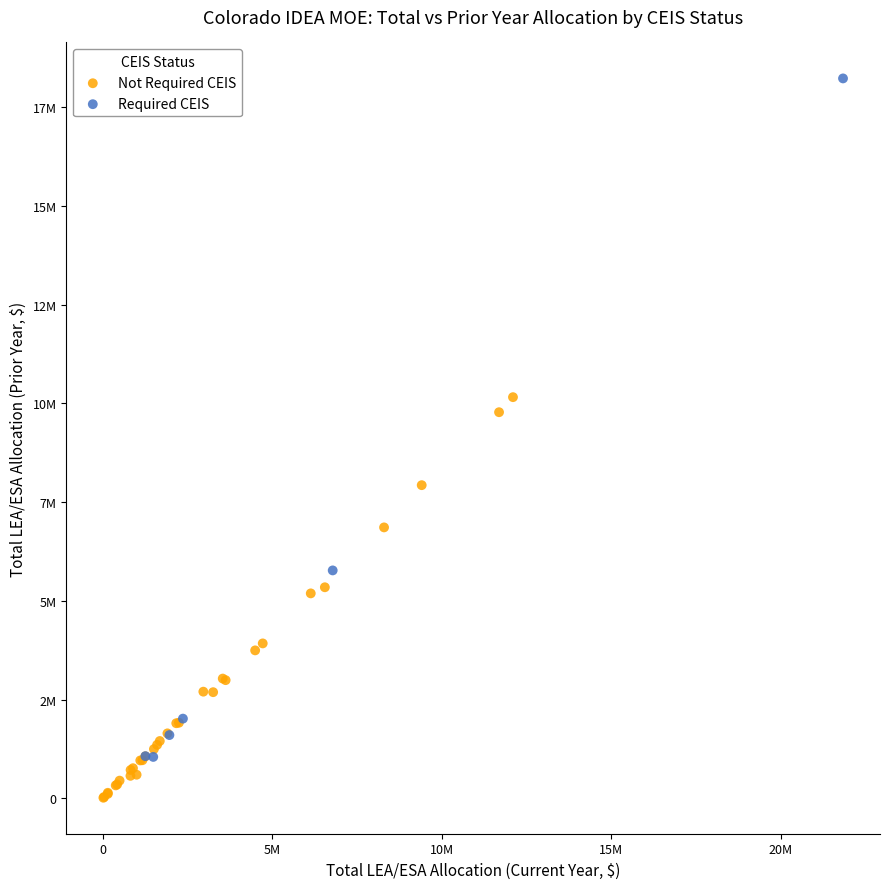

What are all the series names shown in the legend?

Not Required CEIS, Required CEIS